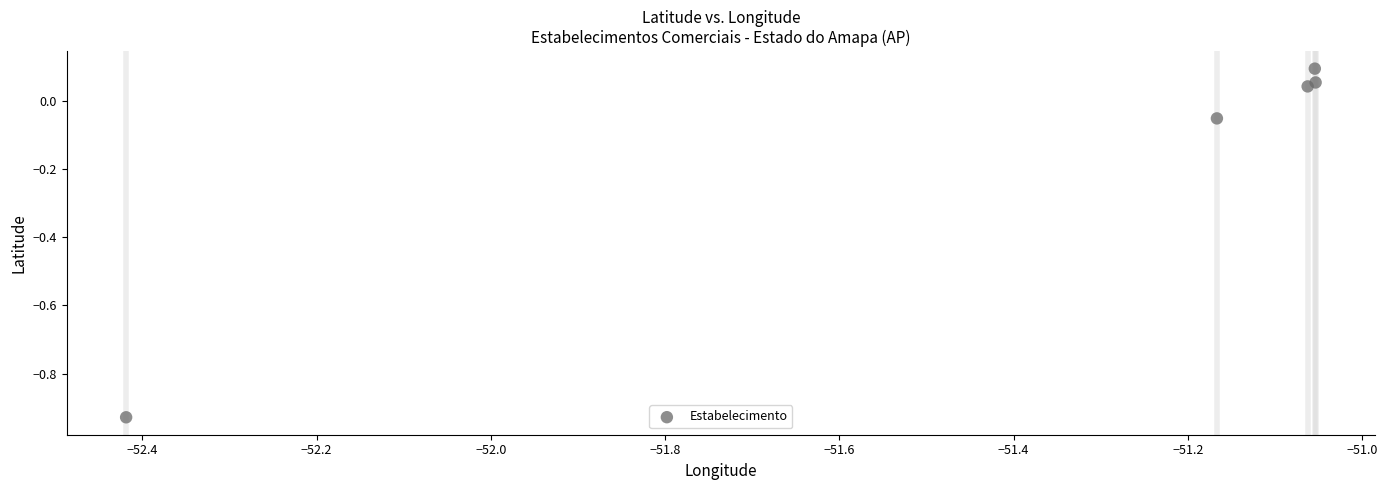

What is the range of X values (max minus min)?

1.4